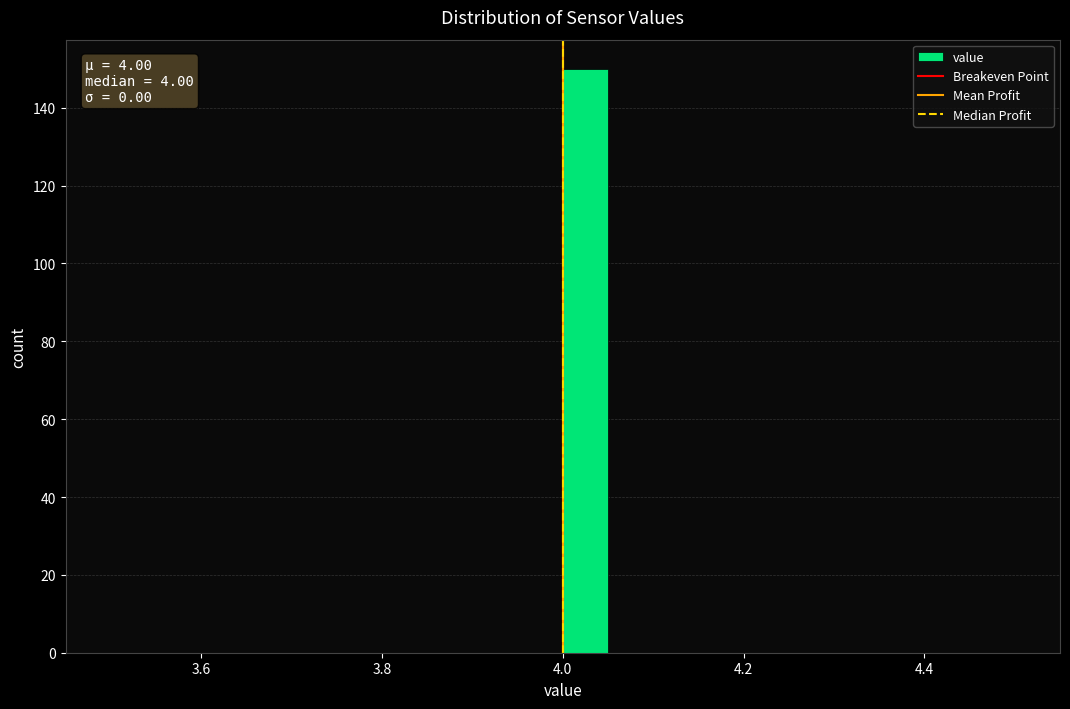

Around what value on the x-axis is the tallest bar? Give the approximate position of its centre, as read against the axis.

4.02